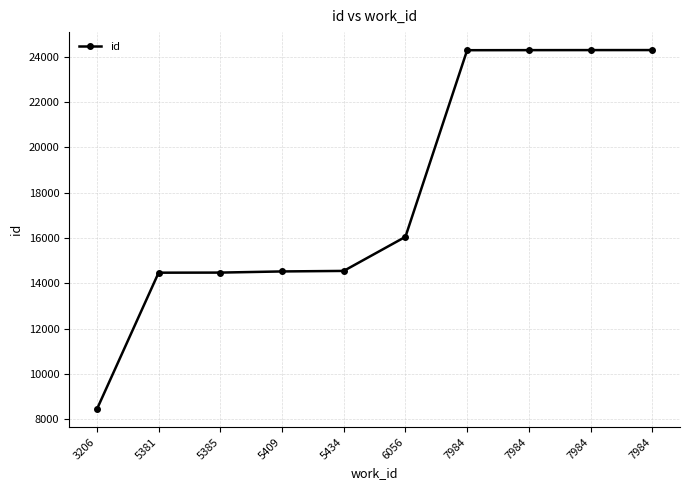

How many values are below 16050?

5